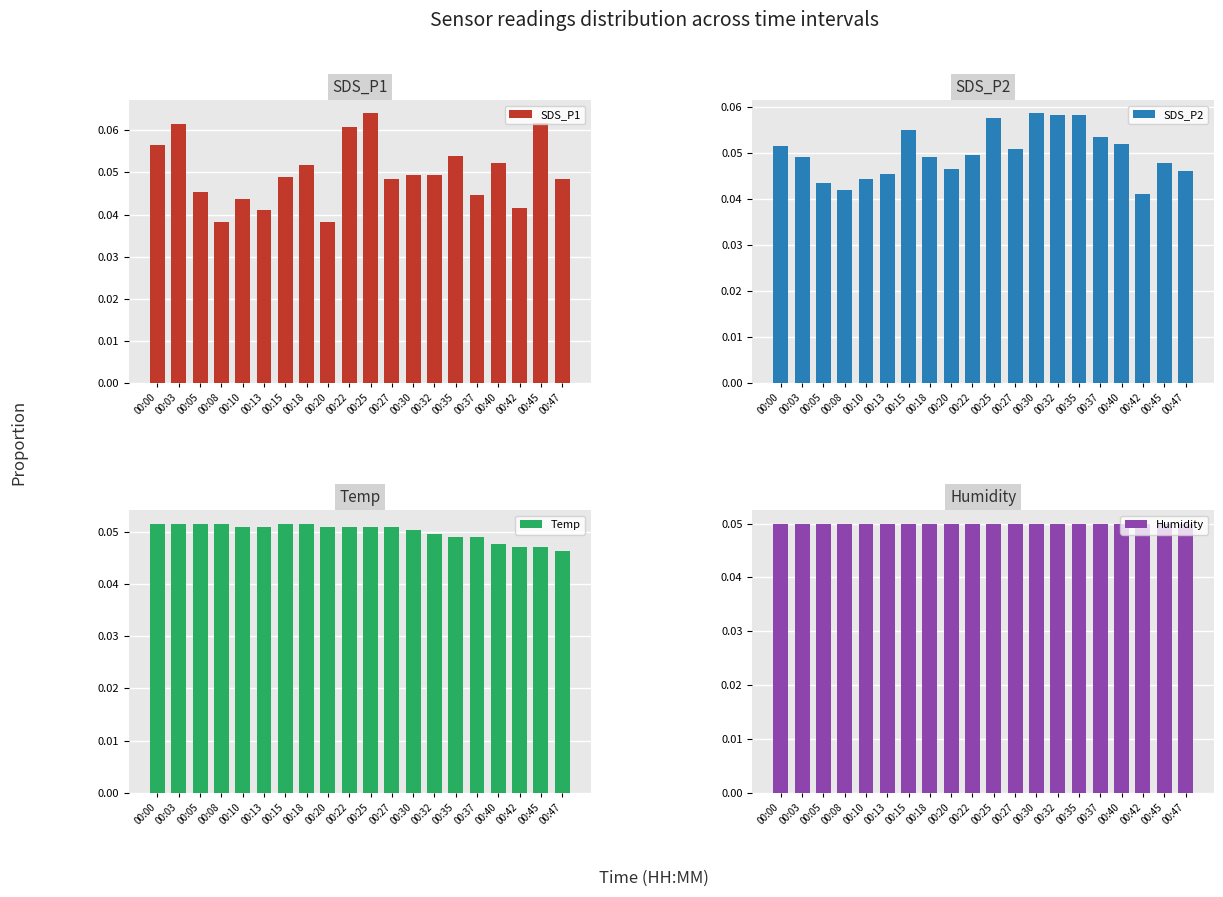

How many SDS_P2 values are between 0 and 1?

20